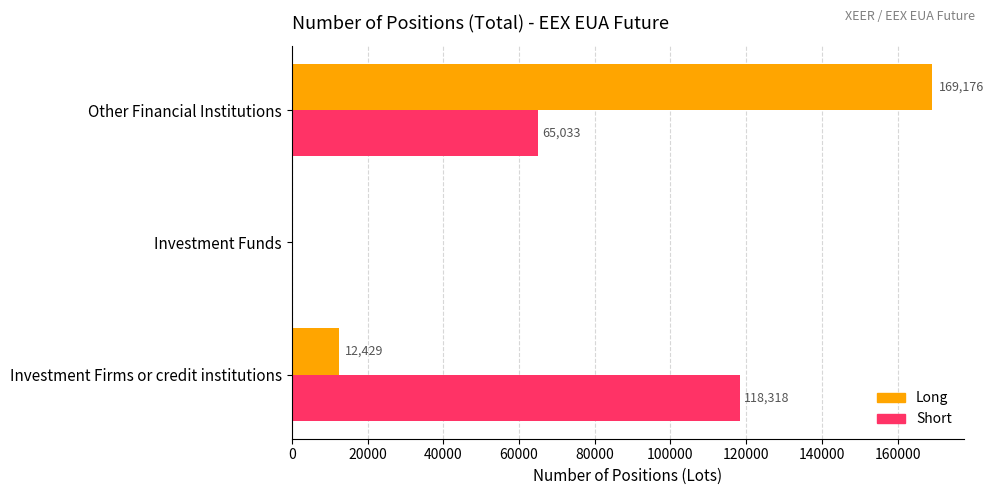

Between Investment Funds and Other Financial Institutions, which series saw the biggest shift?

Long